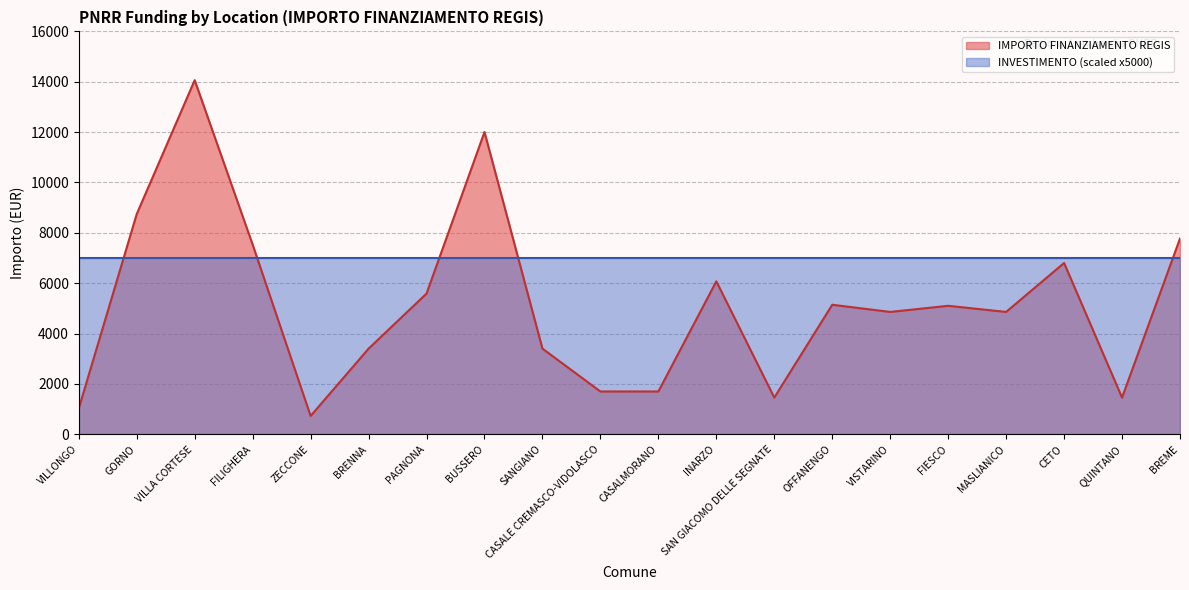

How many interior local peaks (higher than both neighbors) does the data have?

6